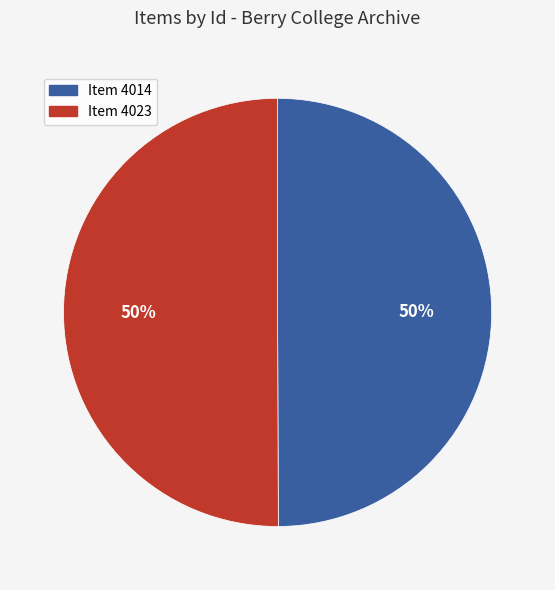

To the nearest percent, what portion does Item 4014 represent?

50%